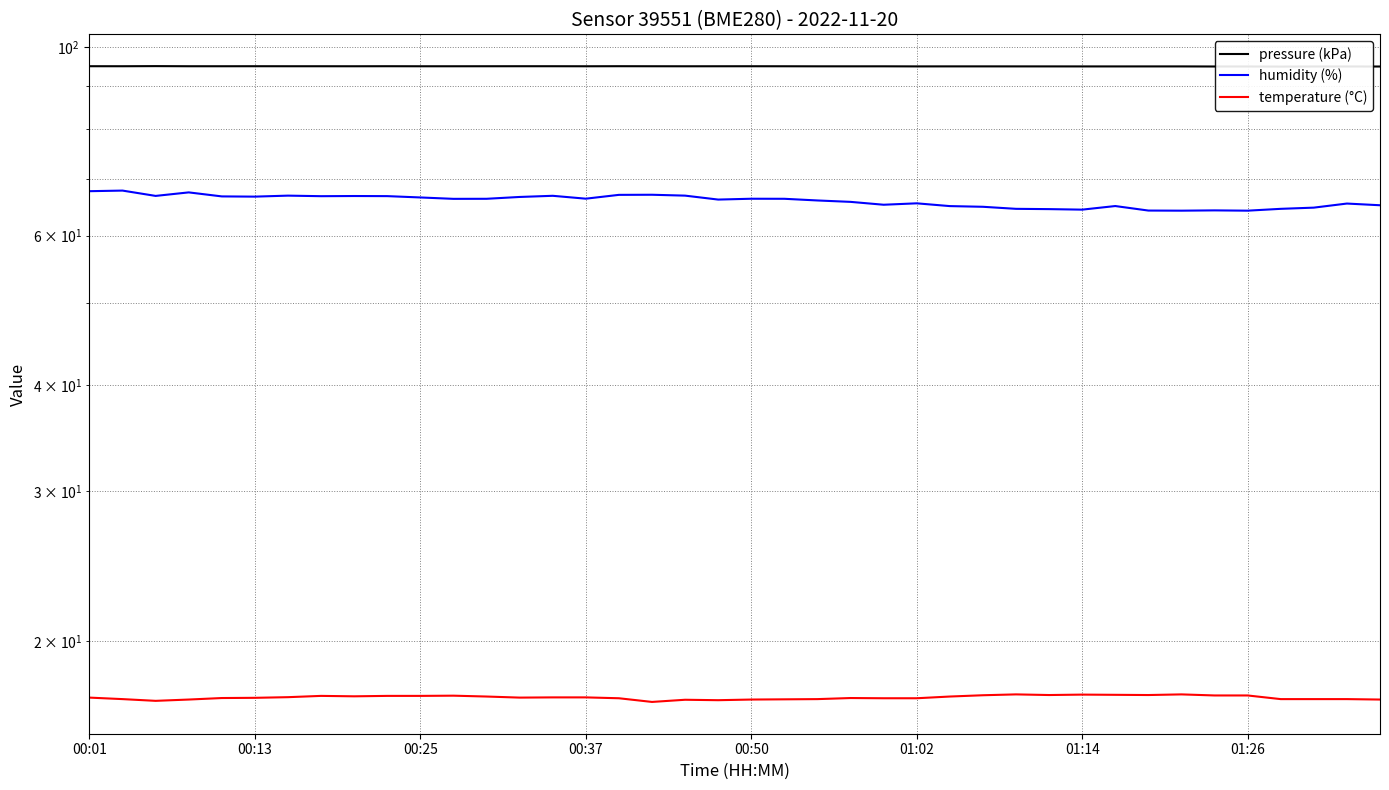

Is the value of pressure (kPa) at 17 greater than the value of humidity (%) at 21?

Yes